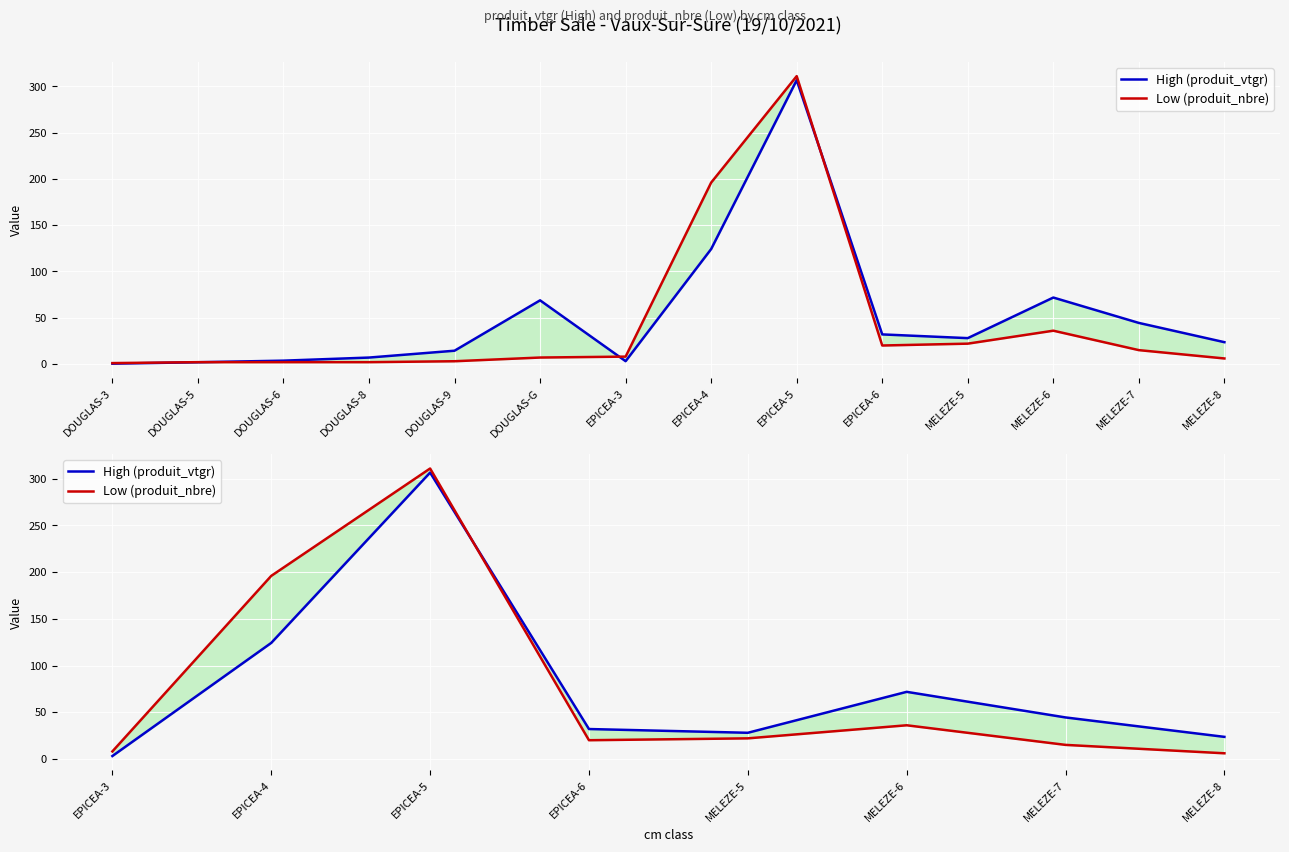

What are all the series names shown in the legend?

High (produit_vtgr), Low (produit_nbre)